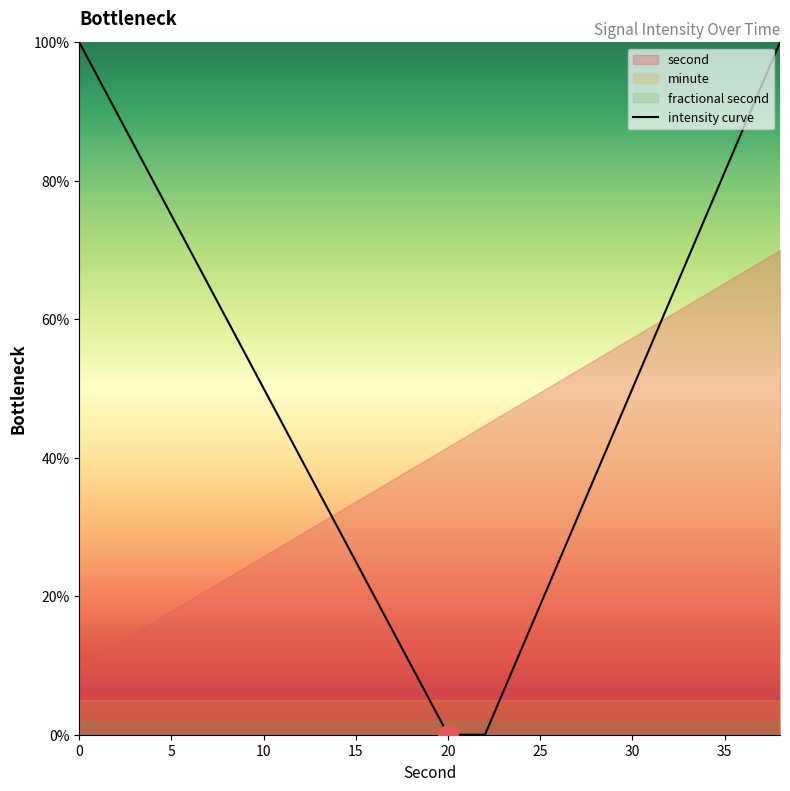

What is the difference between the second highest and second lowest values?

100.0